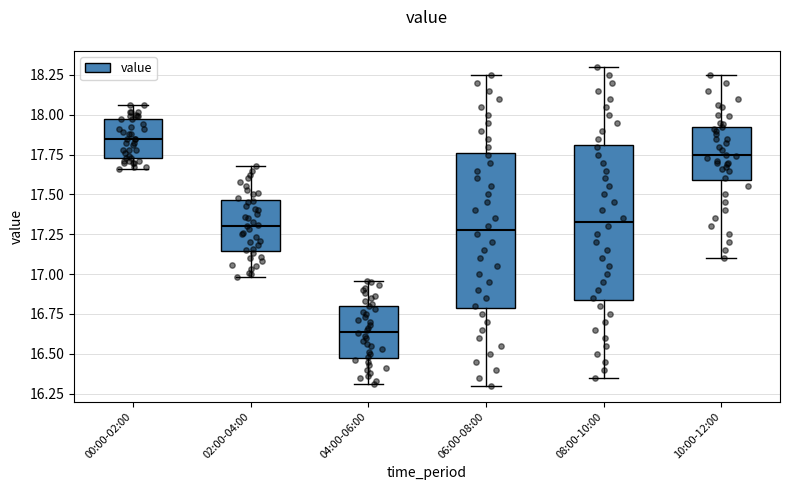

Which box's median line is the lowest?

04:00-06:00